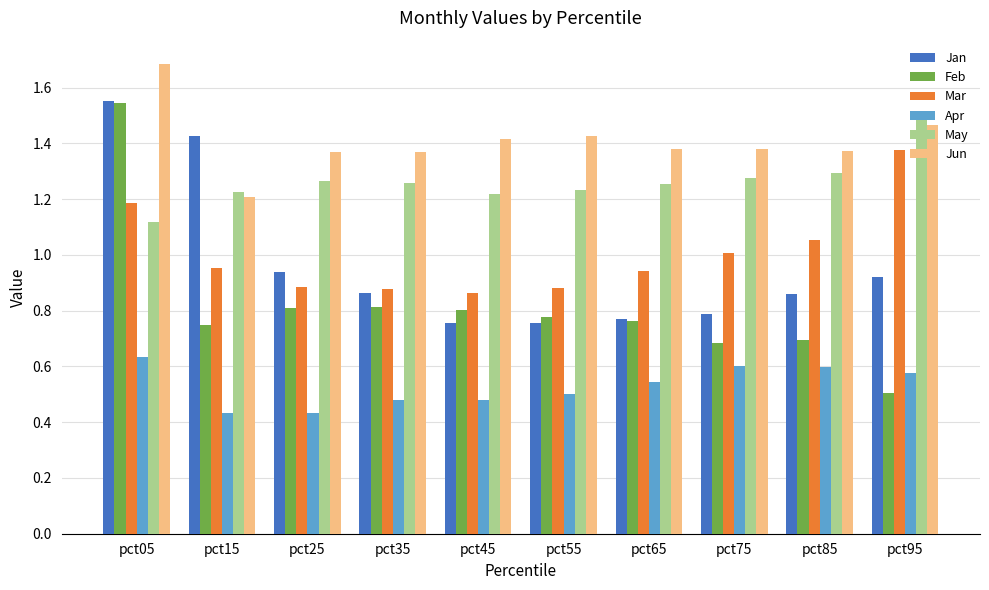

Which series changed the most between pct35 and pct95?

Mar